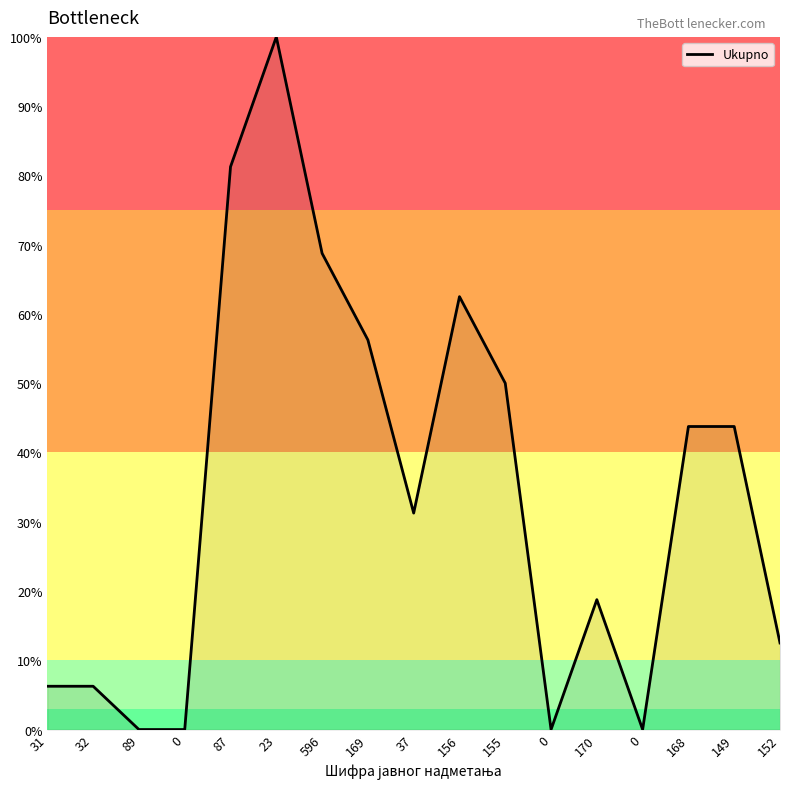

How many lines are shown in the chart?

1